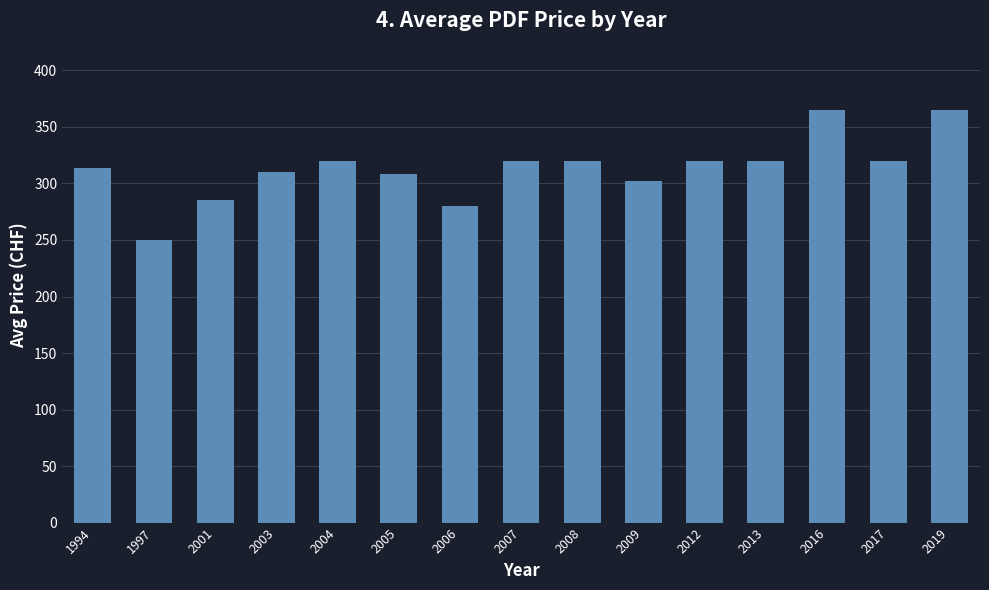

The chart shows a value of 308 at 2005. True or false?

True